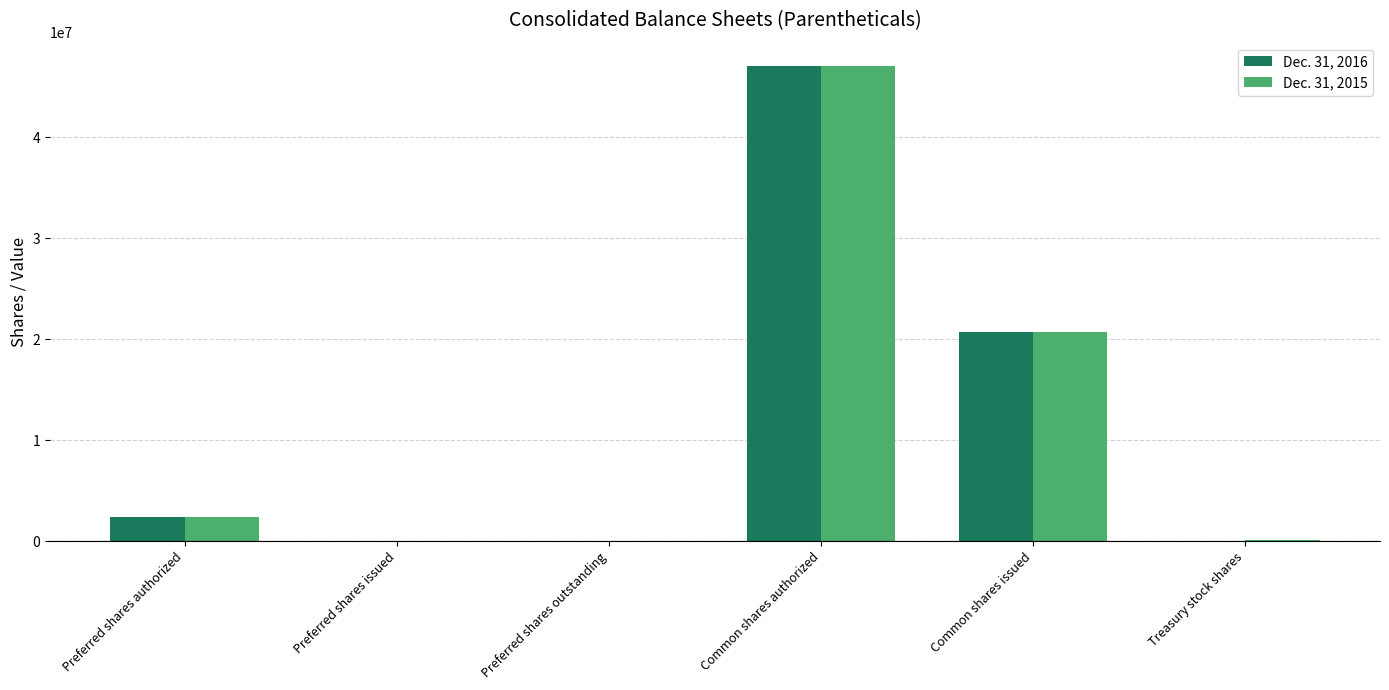

Is the value of Dec. 31, 2016 at Preferred shares issued greater than the value of Dec. 31, 2015 at Preferred shares authorized?

No